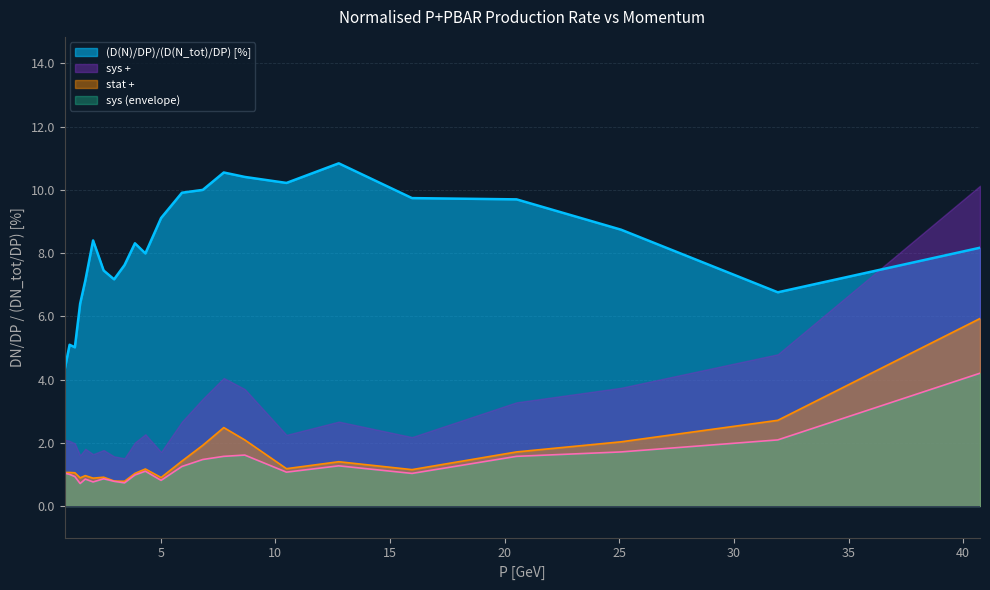

List the series in order of their peak value, highest first.

(D(N)/DP)/(D(N_tot)/DP) [%], sys +, stat +, sys (envelope)